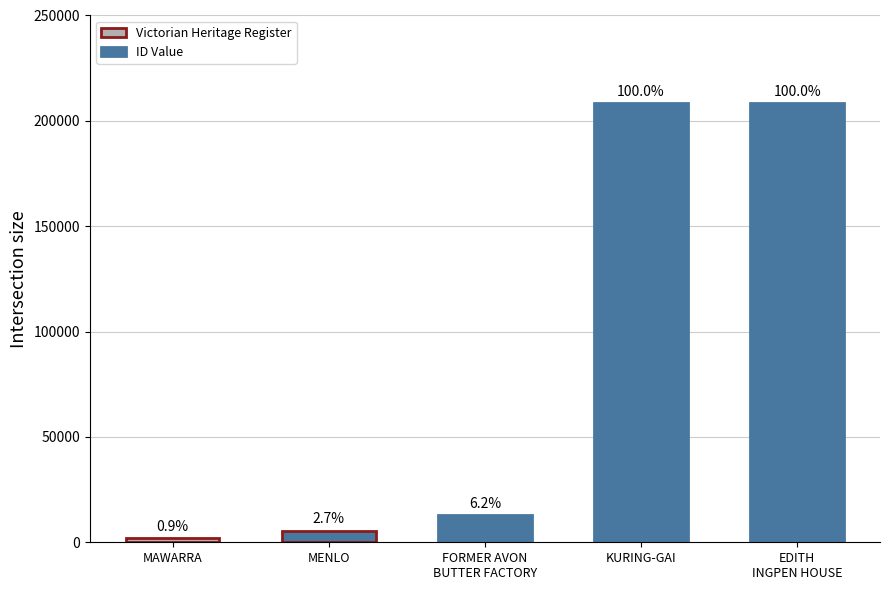

What is the minimum value shown in the chart?

1885